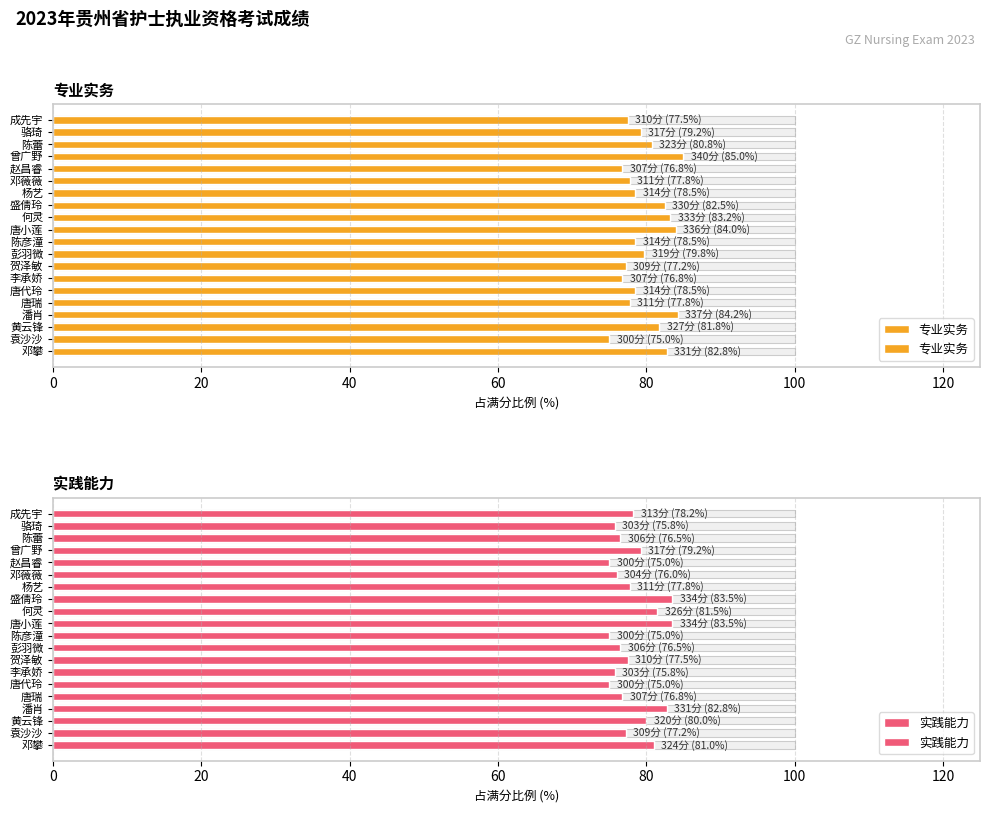

True or false: 实践能力 has a value of 132.1 at 赵昌睿.

False